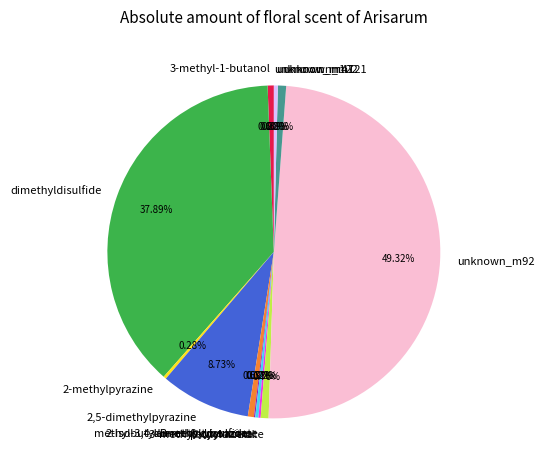

Is 3-methylbutyl acetate the majority of the pie?

No